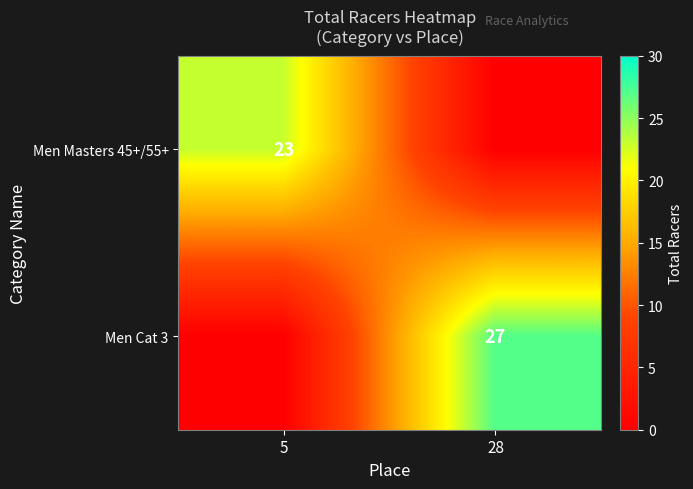

The value of Men Cat 3 at 28 is 27. True or false?

True